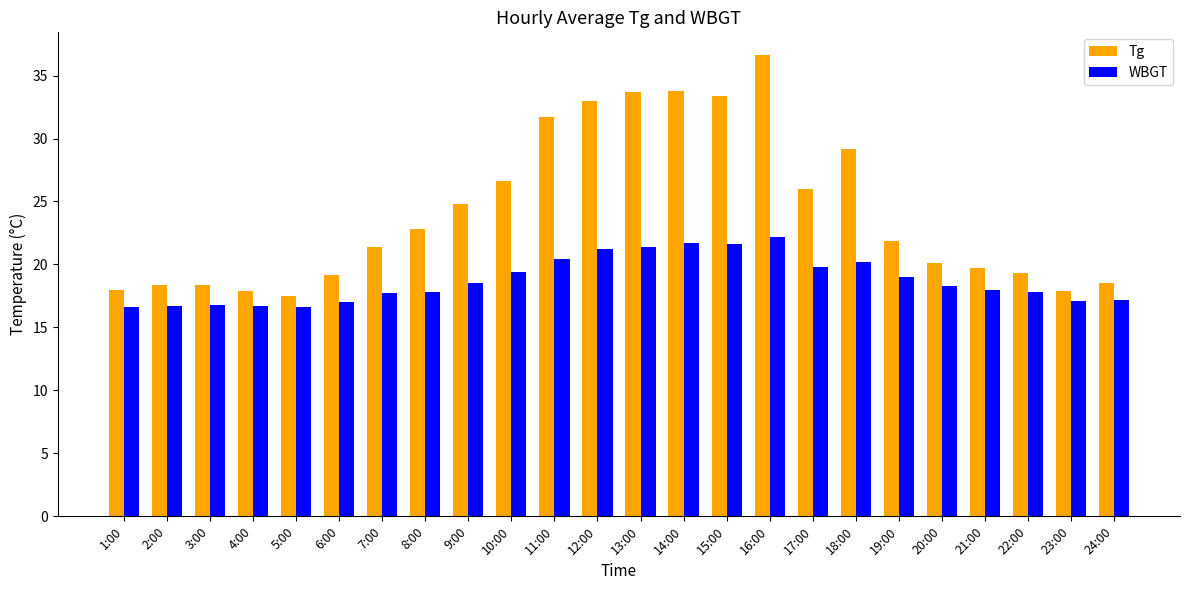

Are the bars grouped side by side (vs. stacked)?

Yes